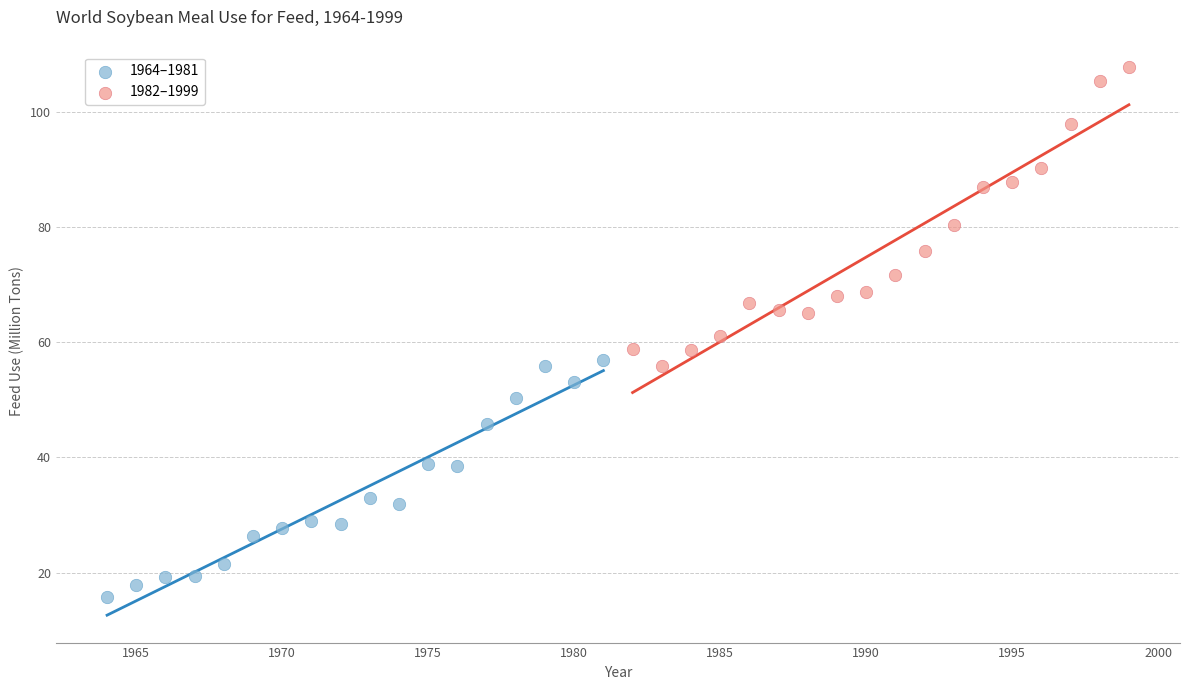

What are all the series names shown in the legend?

1964–1981, 1982–1999